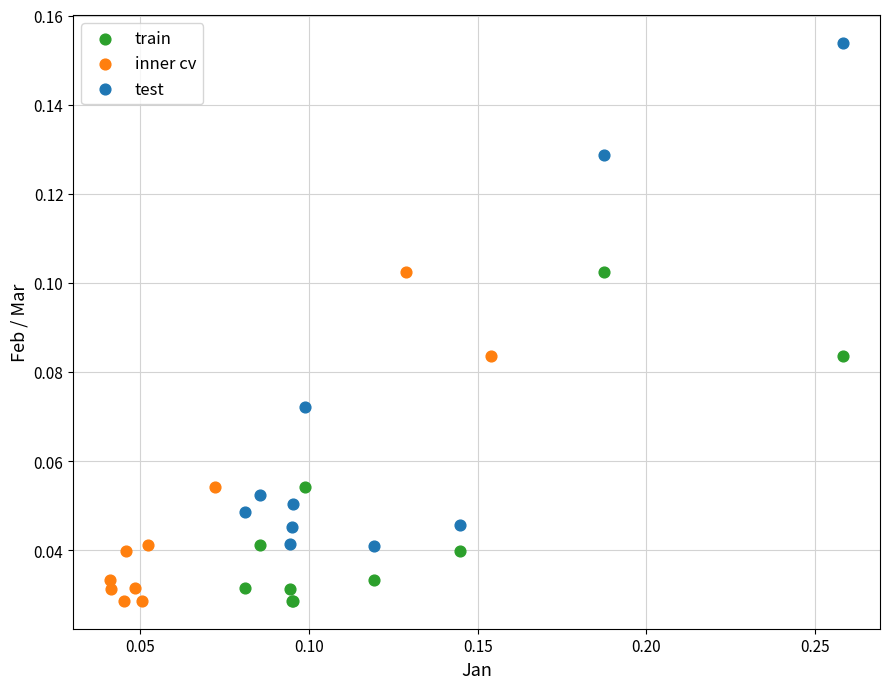

Which series has the largest Y range (max minus min)?

test